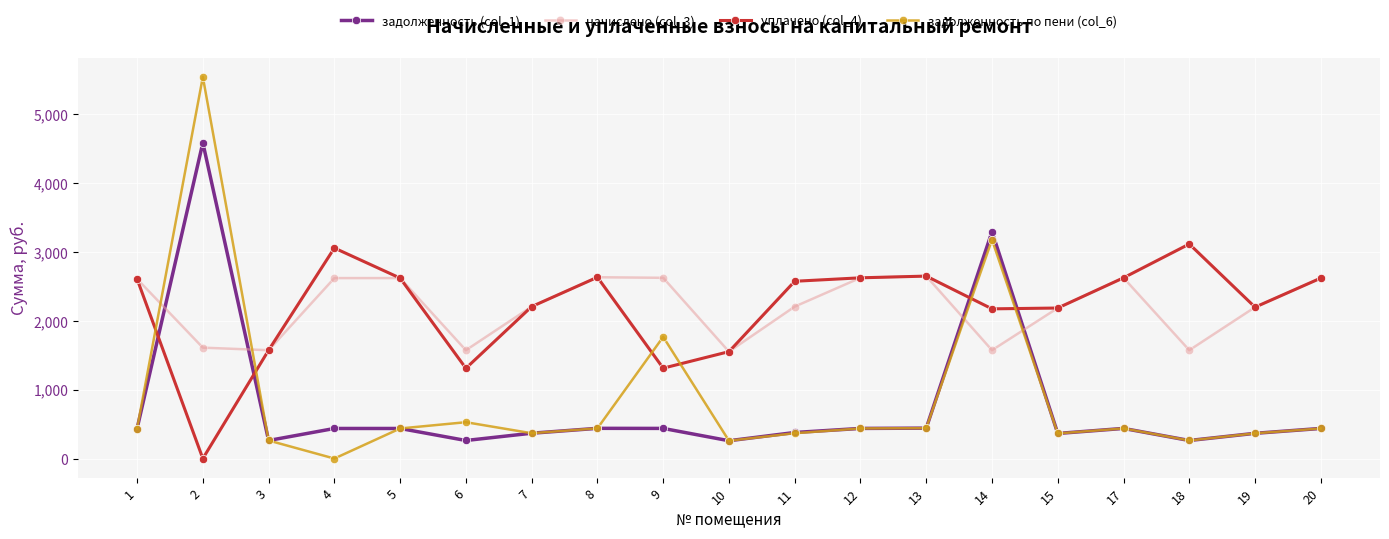

The value of задолженность по пени (col_6) at 7 is 635.7. True or false?

False